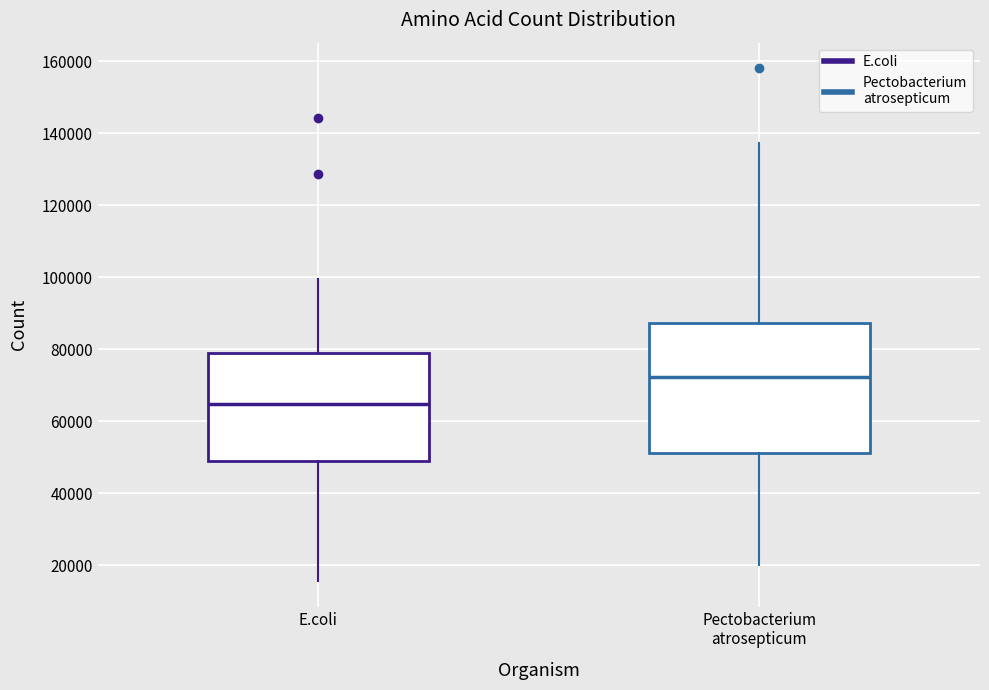

Which box has the lowest median line?

E.coli